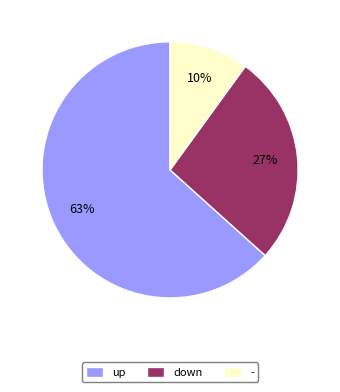

How many slices are in this pie chart?

3